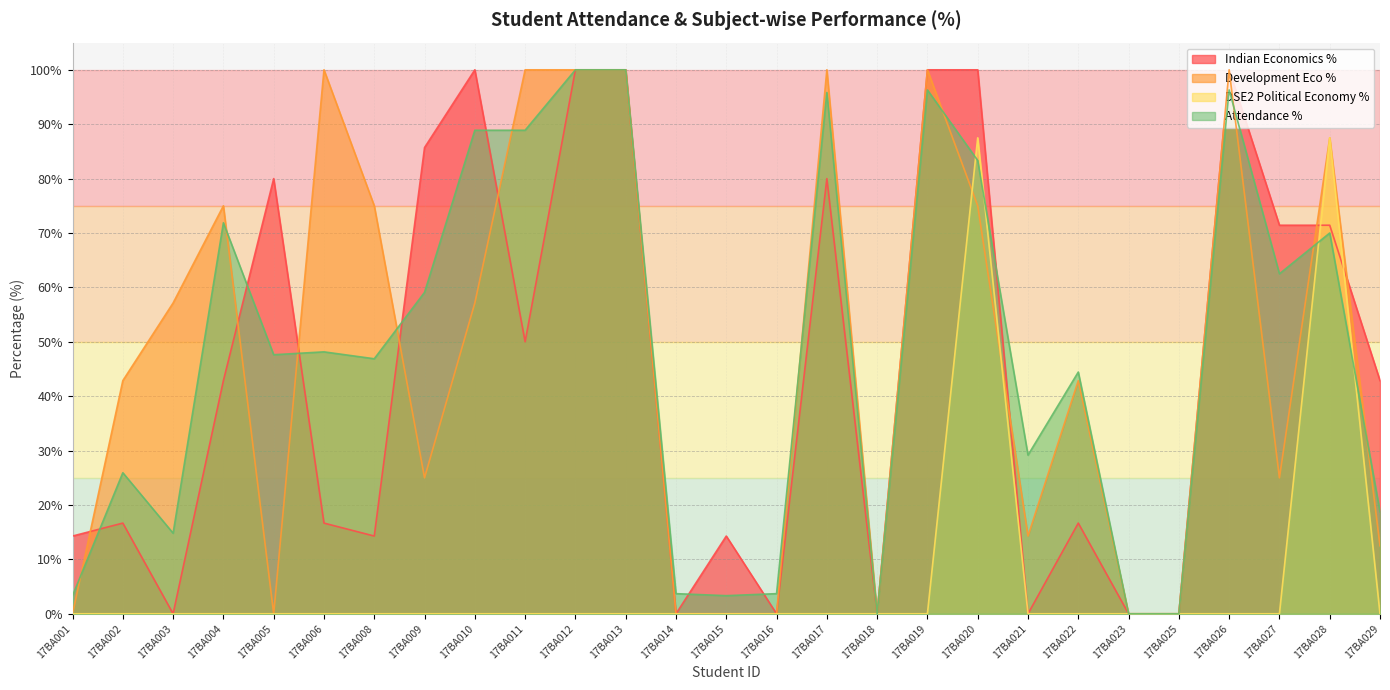

At which label does Attendance % first exceed 47?

17BA004